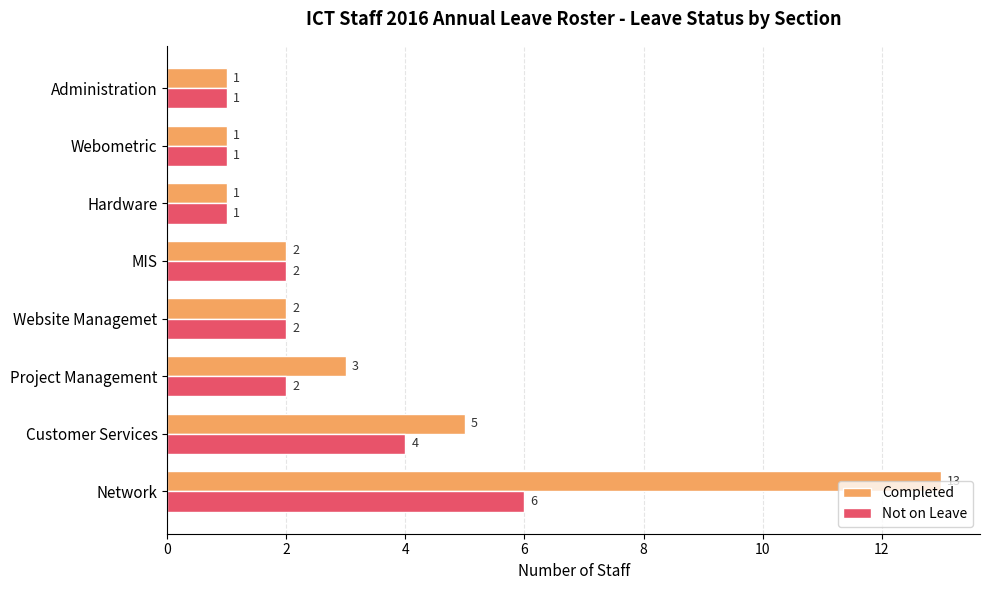

The value of Completed at Website Managemet is 2. True or false?

True